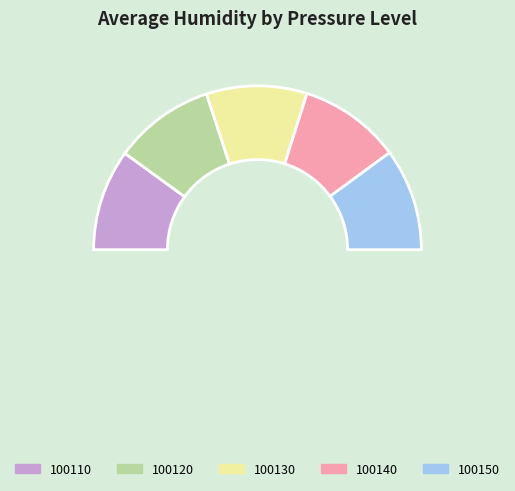

How many segments does this pie chart have?

6